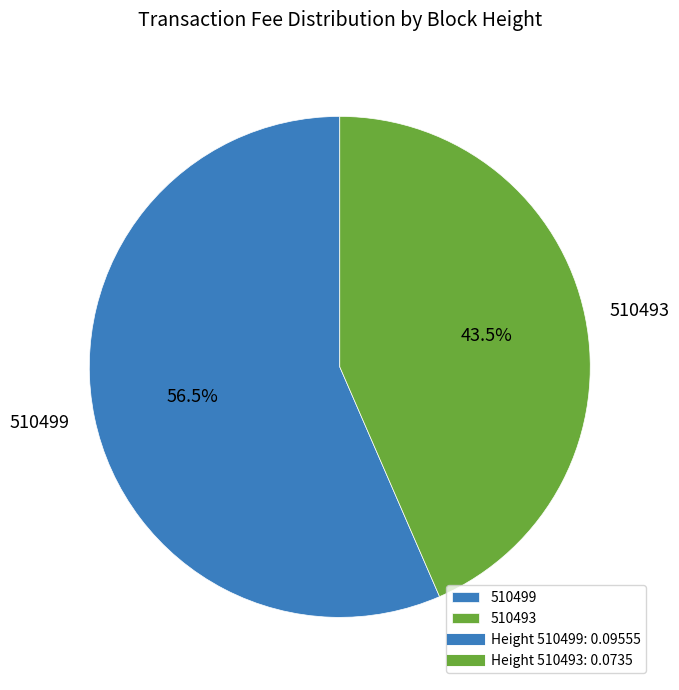

Which slice is the largest?

510499